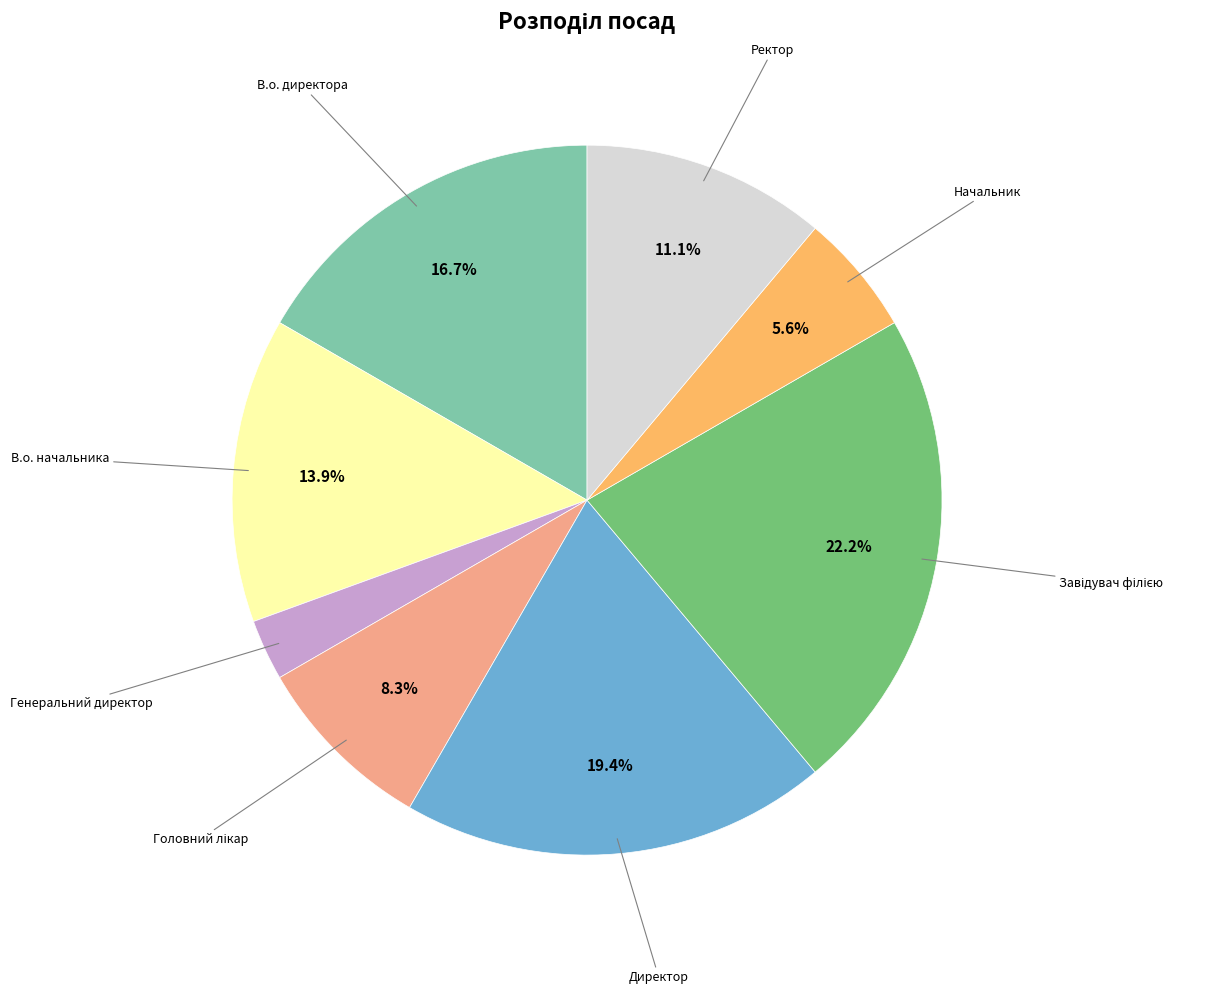

Does any single category account for the majority?

No